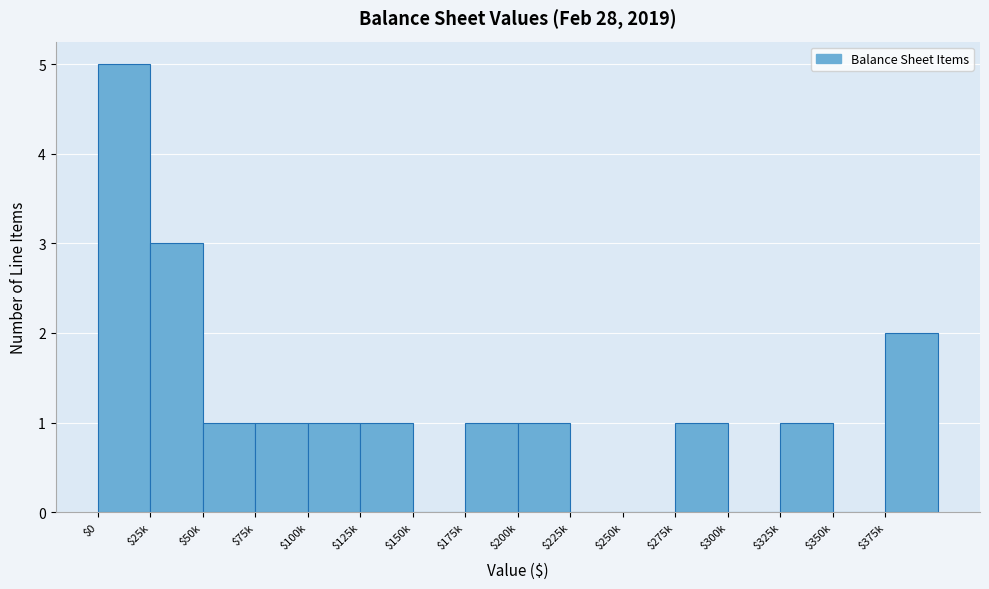

The value at $375k is 1. True or false?

False